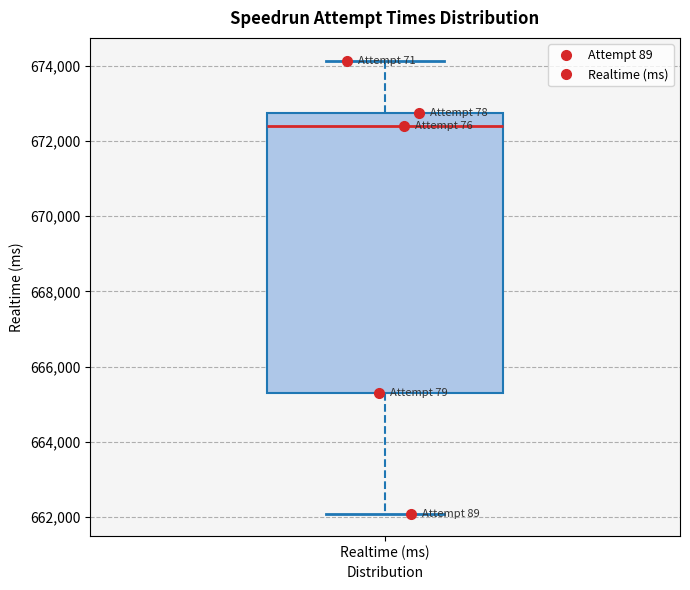

Transcribe this box plot: give where the median line is, the range the box spans, and where the two whiskers end, as read against the y-axis. The values are not printed on the chart, so give them approximately, as read against the axis.

median 672400, box 665400 to 672800, whiskers 662000 to 674200